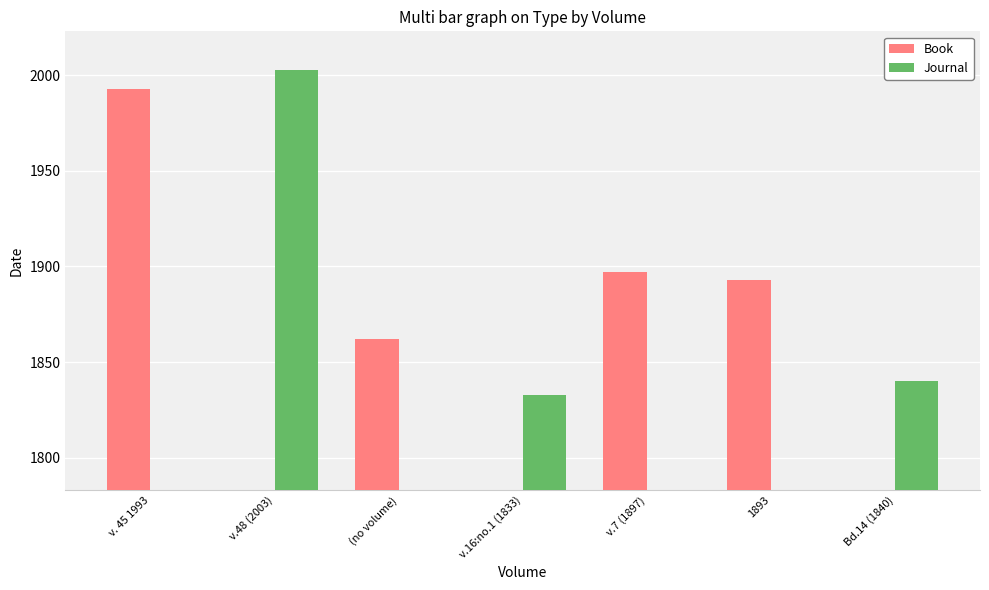

What position from the right is 1893?

2